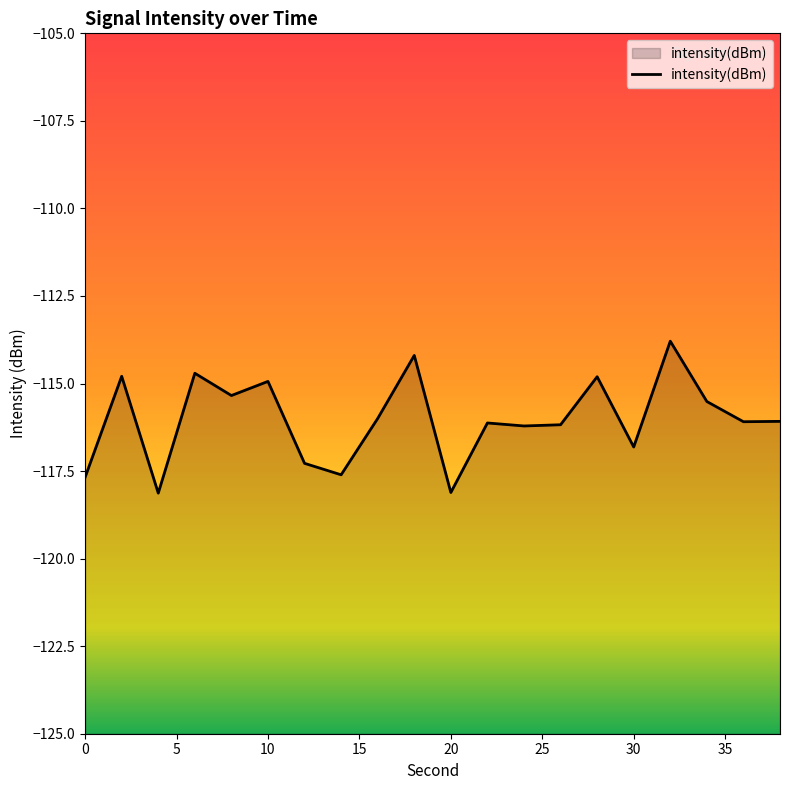

What is the minimum value shown in the chart?

-118.1